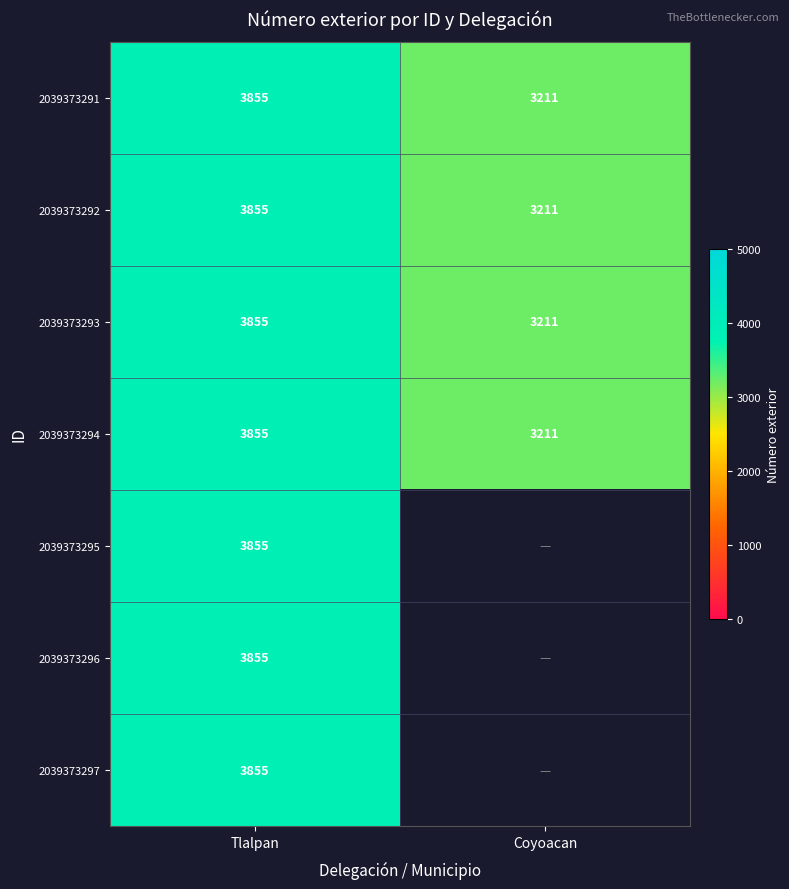

Which category has the highest value in the 2039373291 series?

Tlalpan